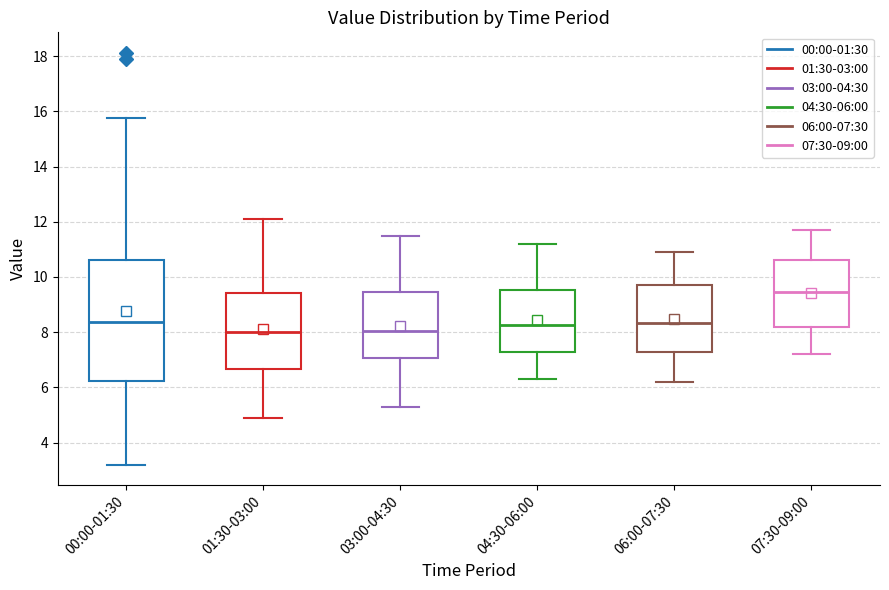

Which box is the tallest, from its lower edge to its upper edge?

00:00-01:30